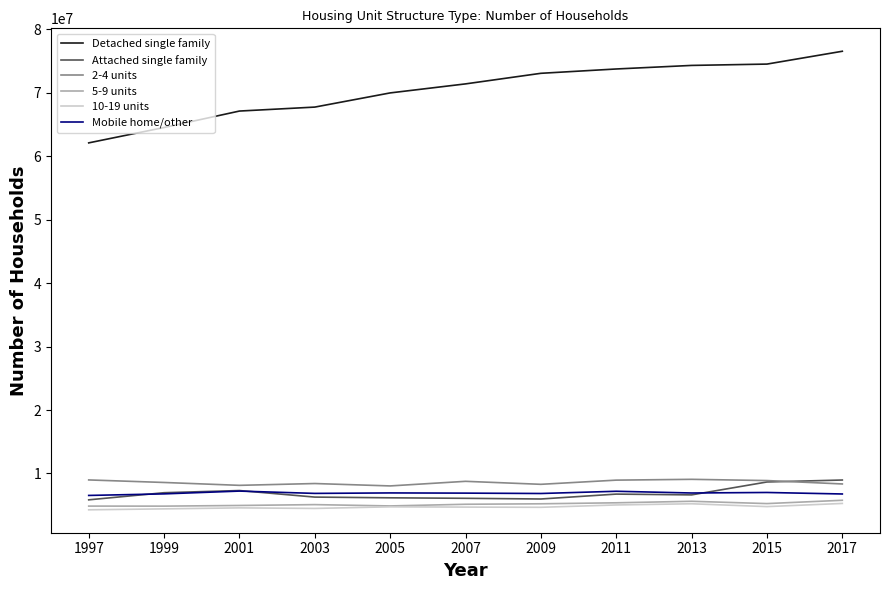

What is the sum of the 5-9 units values at 2007 and 2005?

10020728.0